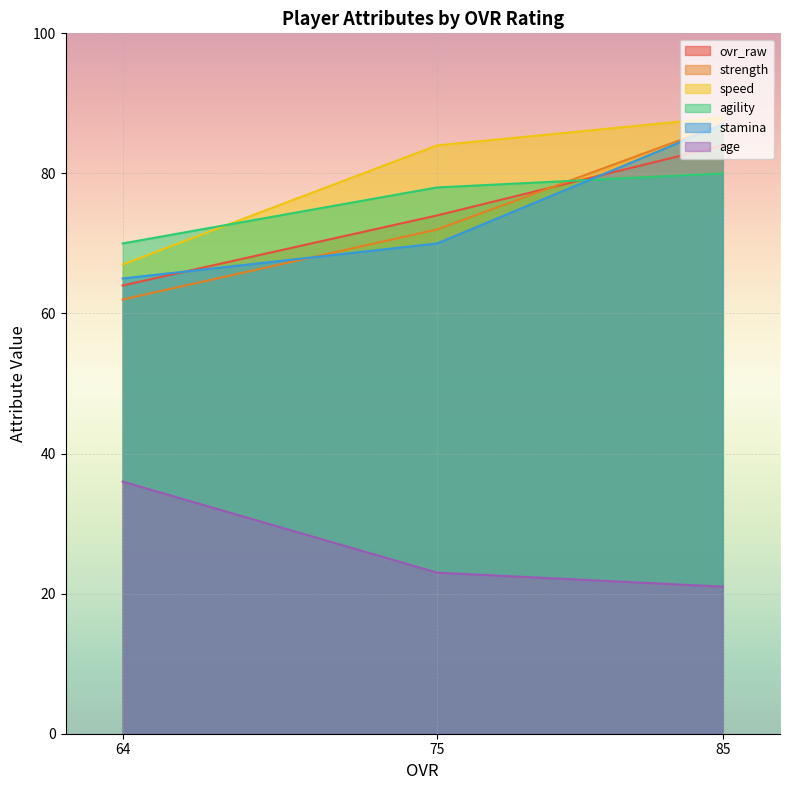

Does the chart display data point markers on the line(s)?

No